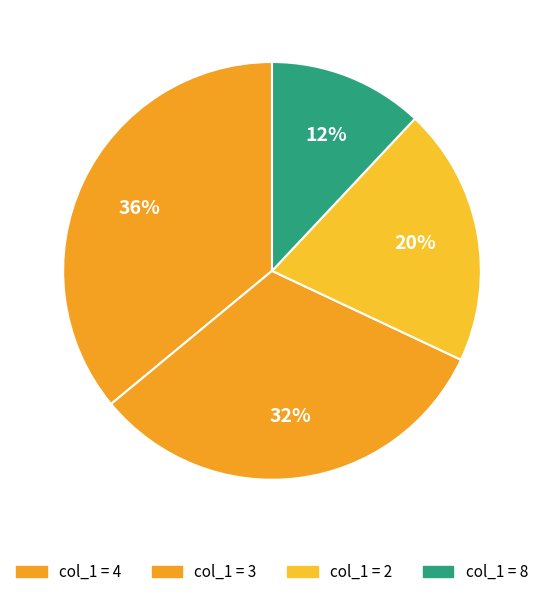

How many segments does this pie chart have?

4